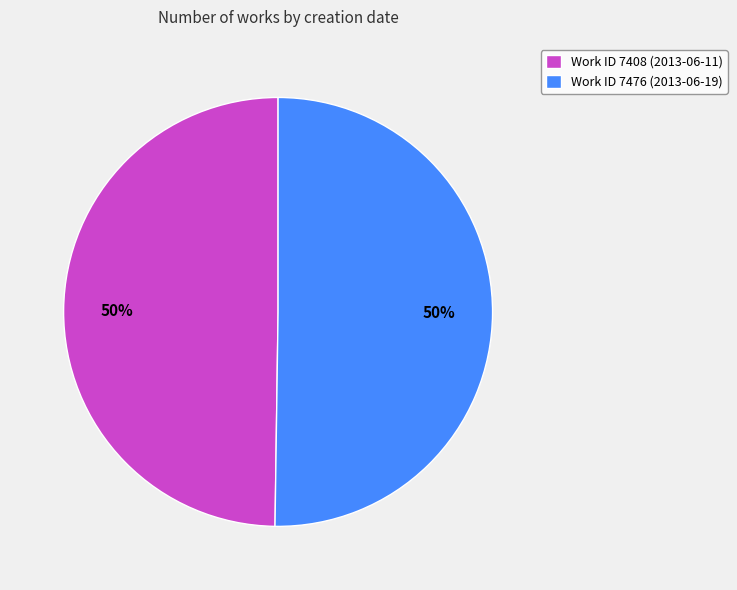

Is it true that Work ID 7408 (2013-06-11) is 62% of the pie?

False